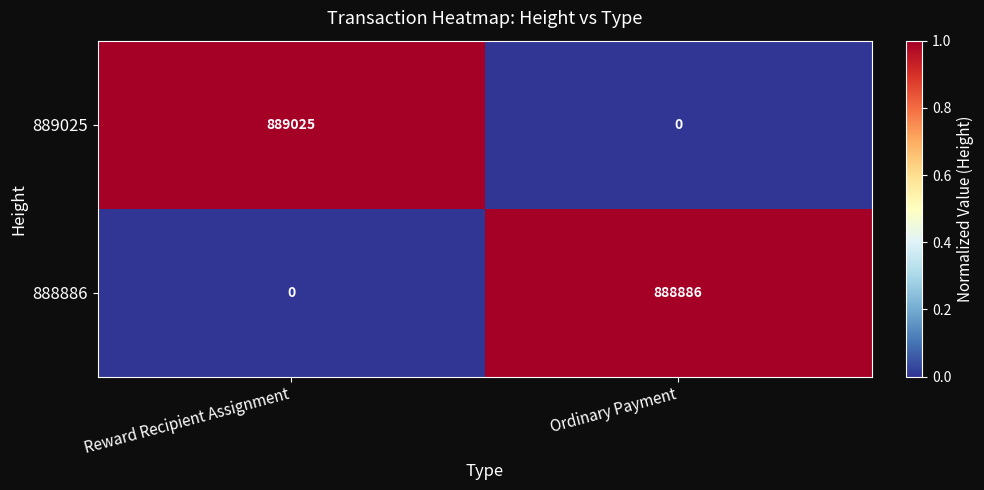

What is the spread (max minus min) of values at Reward Recipient Assignment?

889025